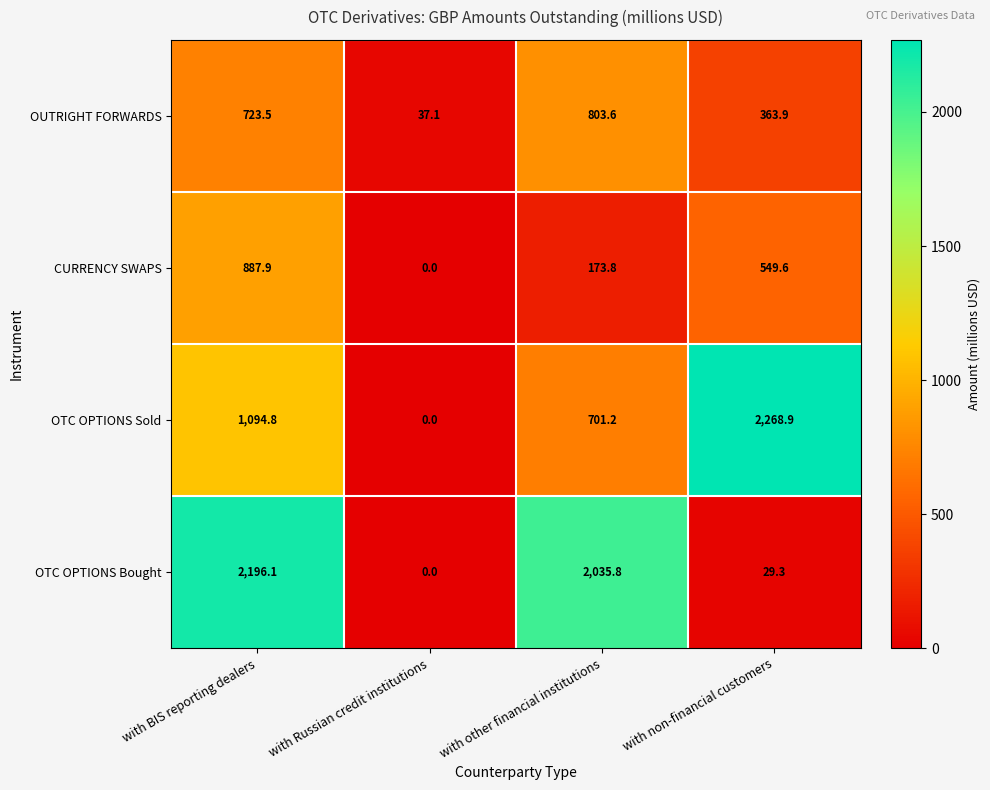

Reading left to right, list all the values displayed in this chart.

OUTRIGHT FORWARDS: 723.5	37.1	803.6	363.9
CURRENCY SWAPS: 887.9	0.0	173.8	549.6
OTC OPTIONS Sold: 1094.8	0.0	701.2	2268.9
OTC OPTIONS Bought: 2196.1	0.0	2035.8	29.3